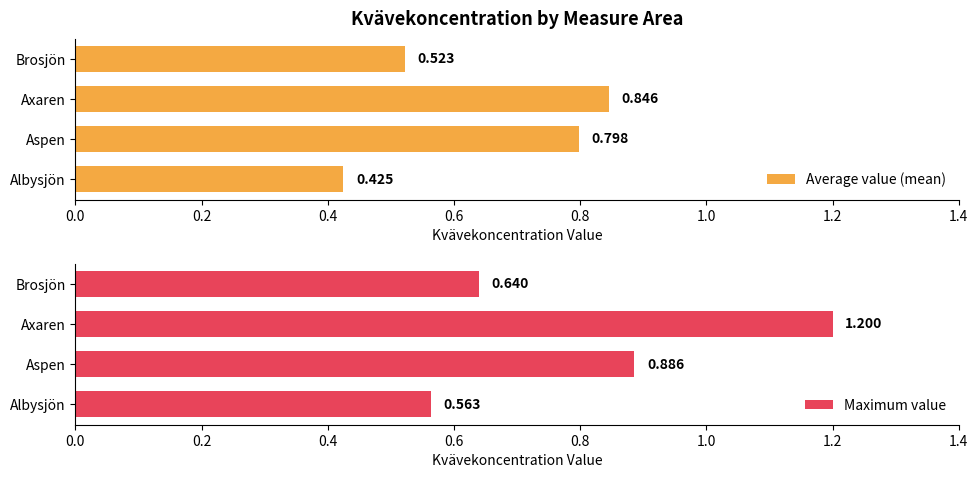

At which label does Maximum value reach its peak?

Axaren